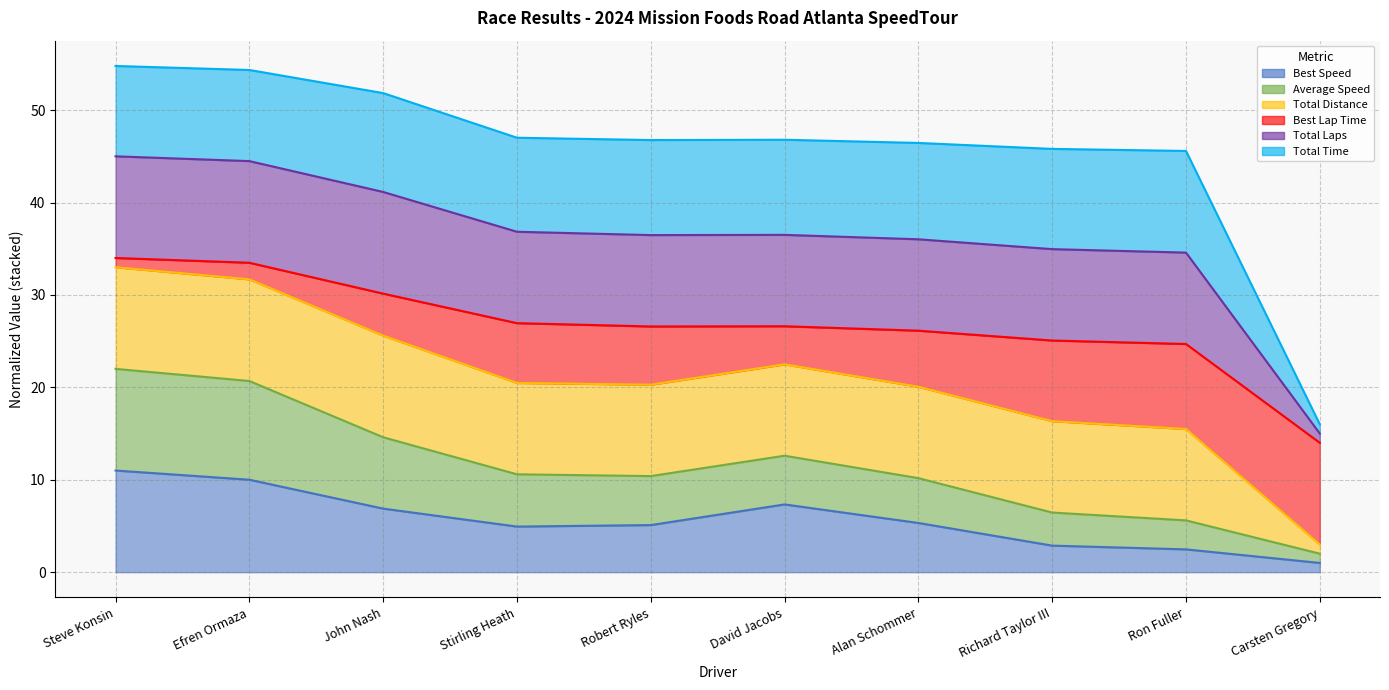

At which category is the sum across all series the highest?

Steve Konsin